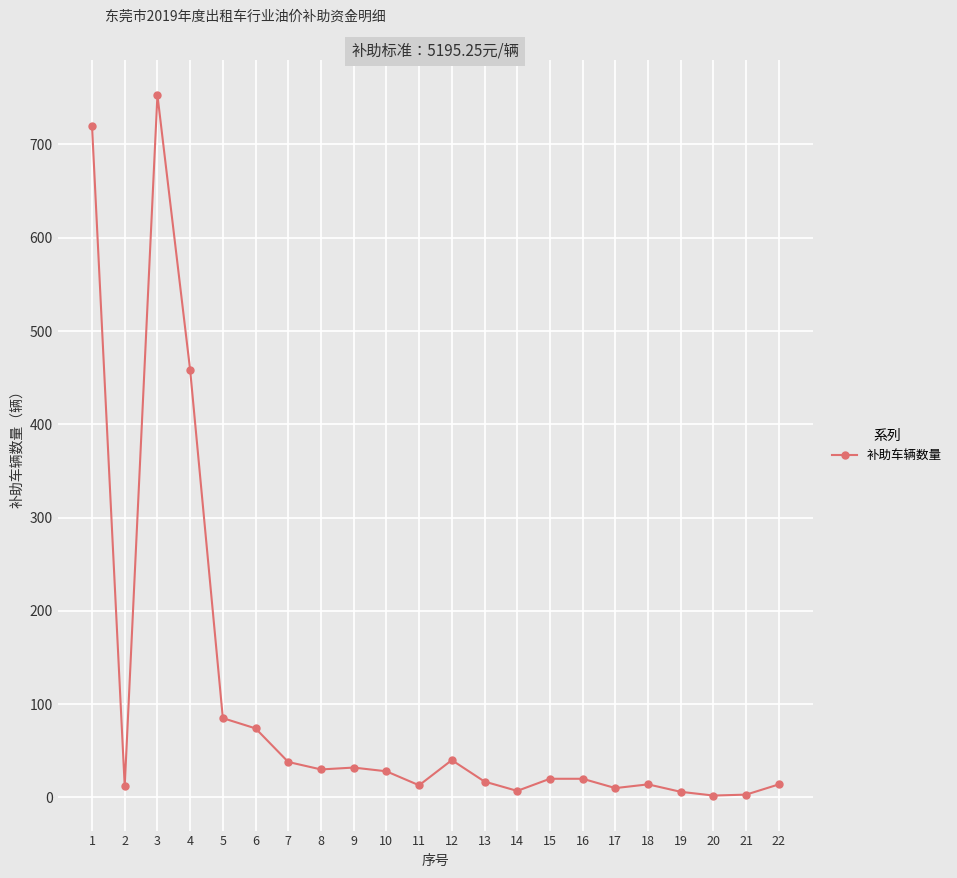

What is the approximate value at 2?

12.0